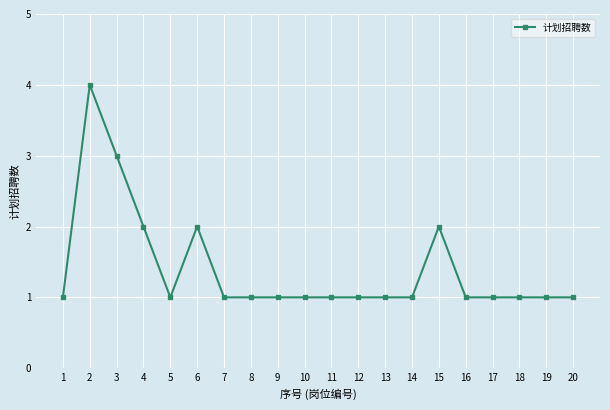

What is the difference between the maximum and minimum values?

3